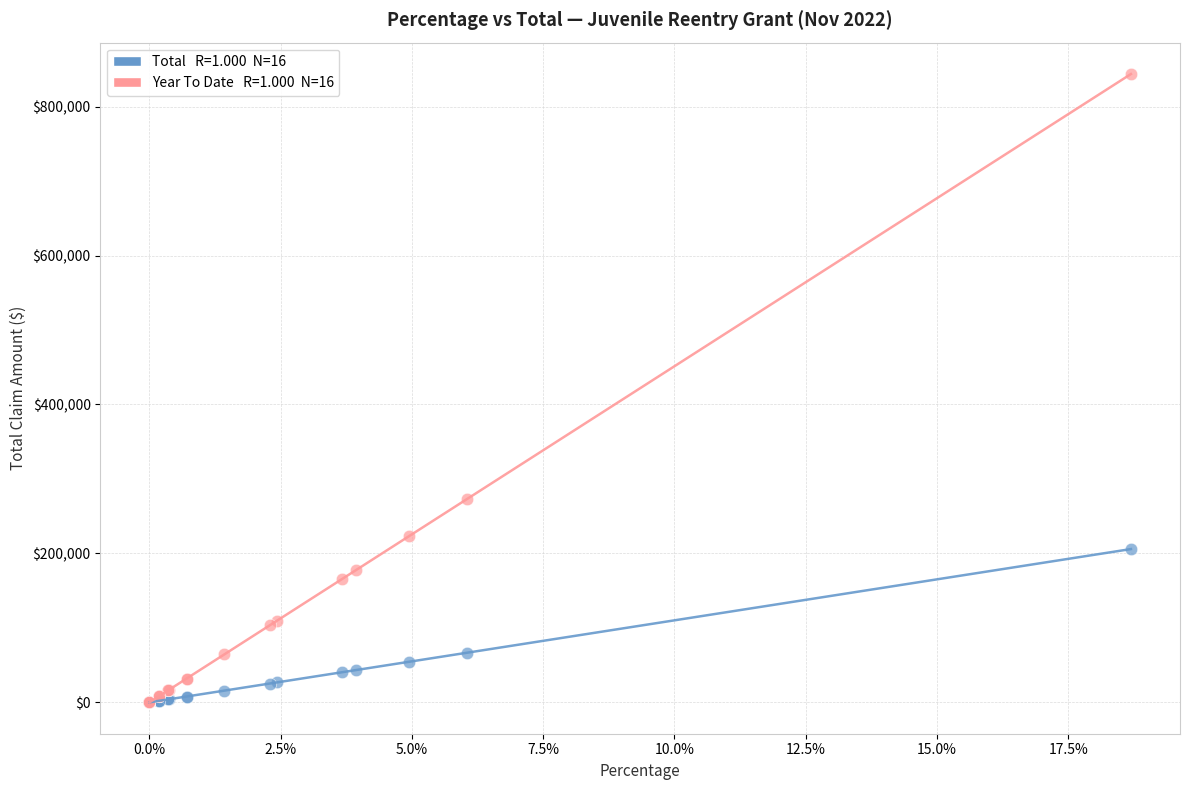

Across all series, what Y value is closest to 421930?

273062.1